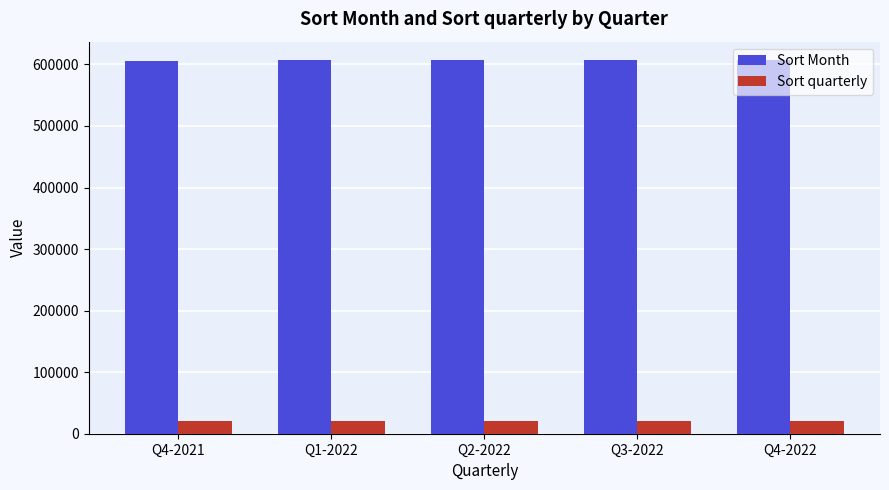

What is the label of the 5th bar from the right?

Q4-2021